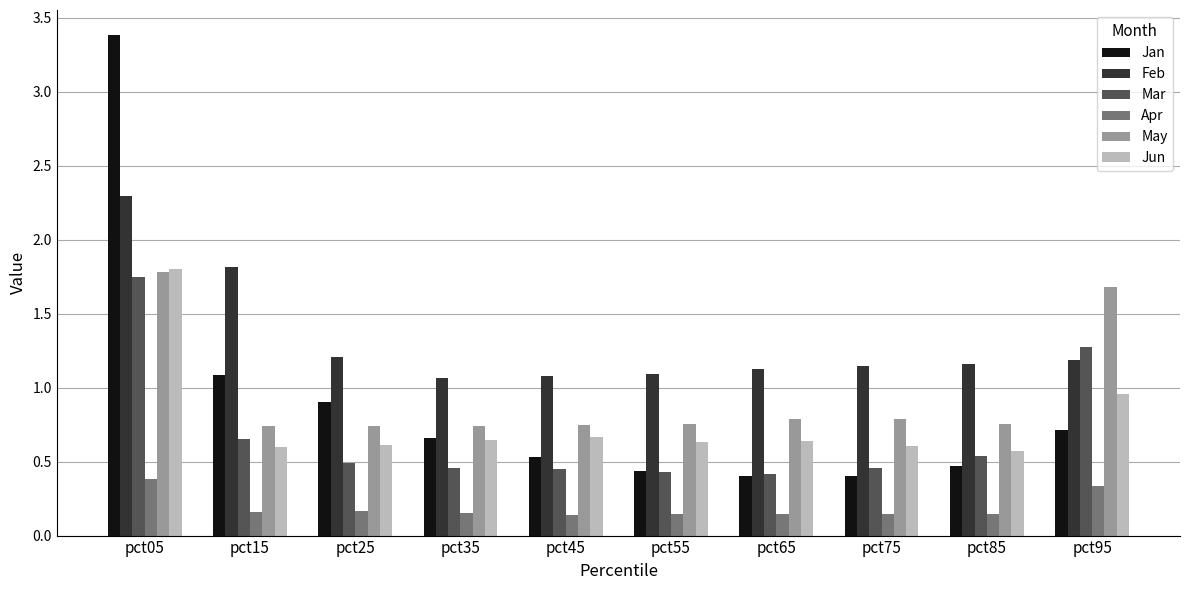

The Jun series shows 0.4 at pct65. True or false?

False